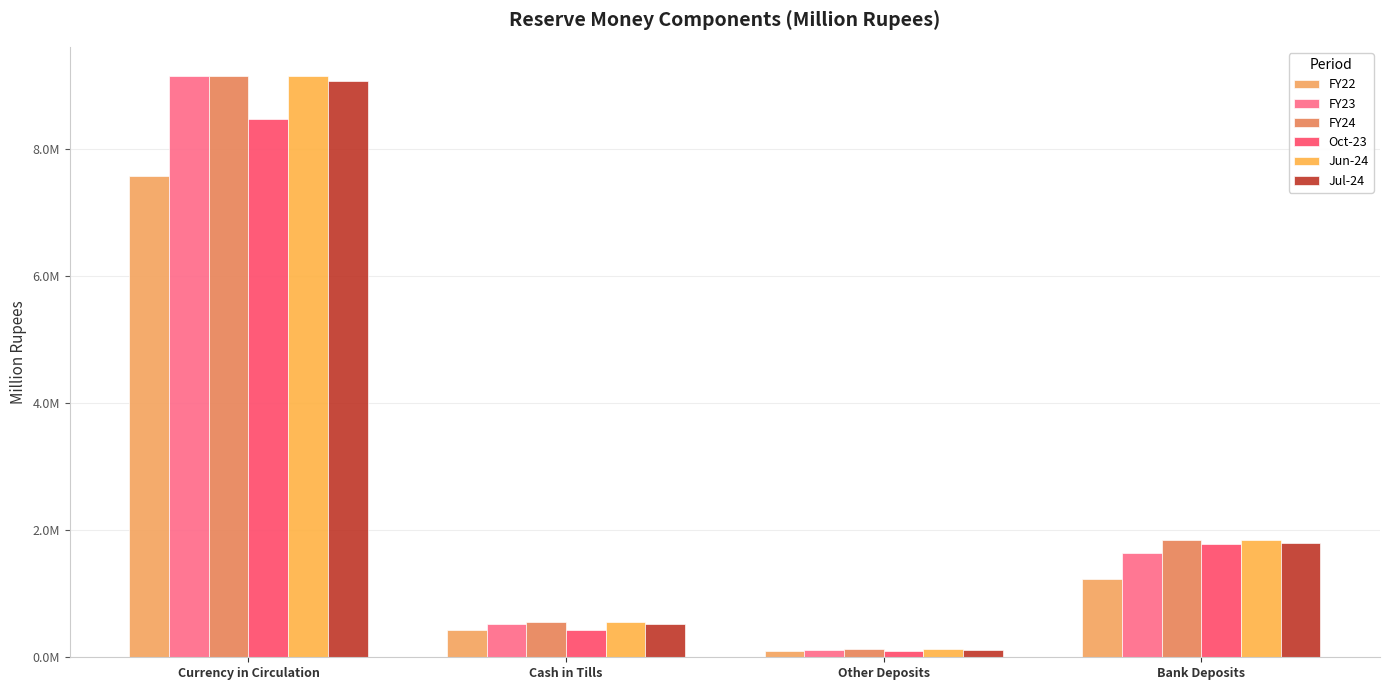

What is the label of the 3rd bar from the left?

Other Deposits